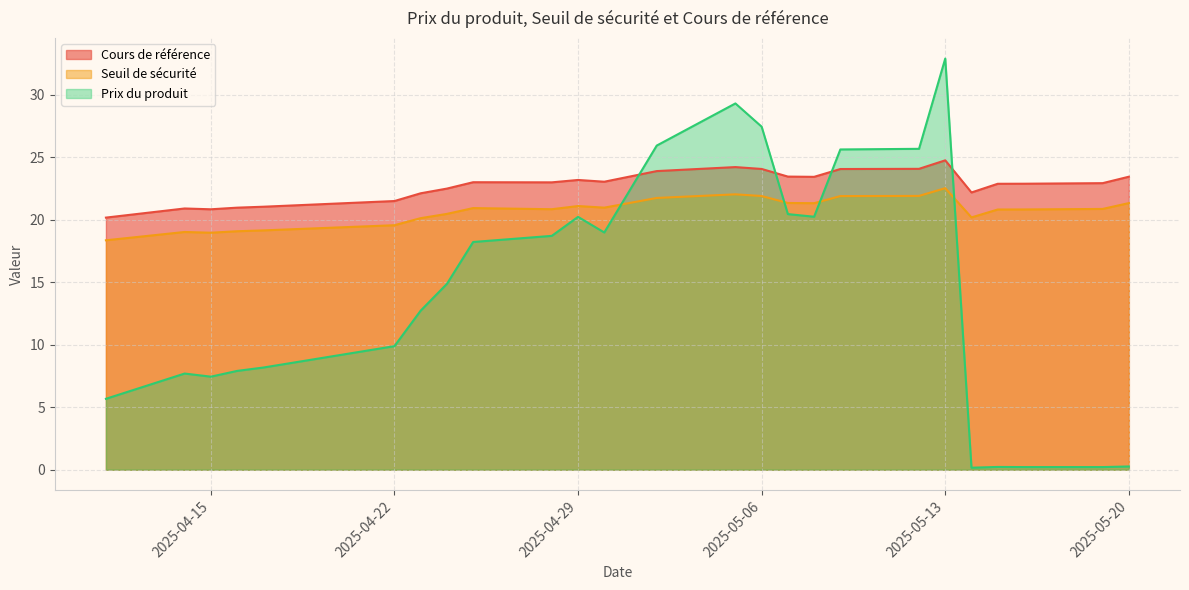

Is it true that Cours de référence equals 38.1 at 2025-04-30?

False